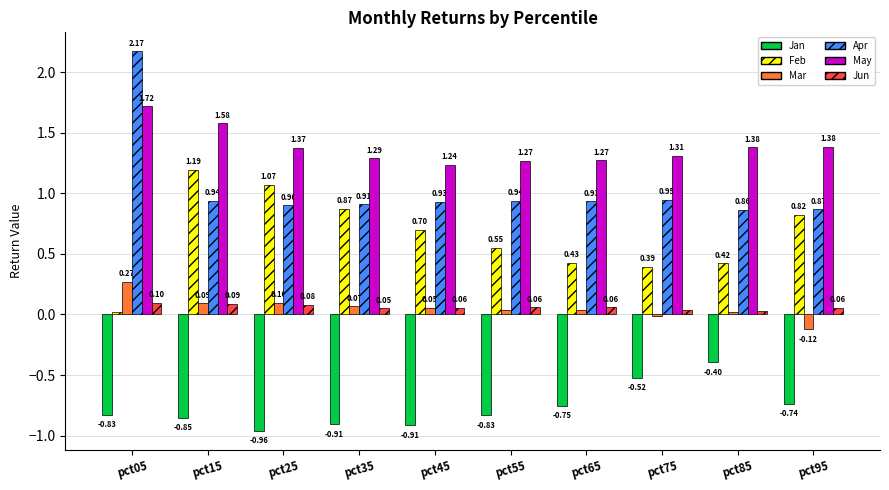

Which series has the largest range (max minus min)?

Apr